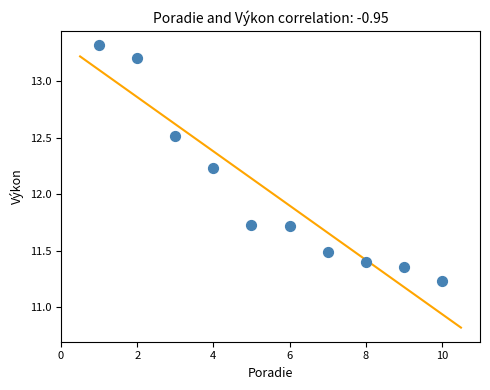

What is the average X value?

5.5